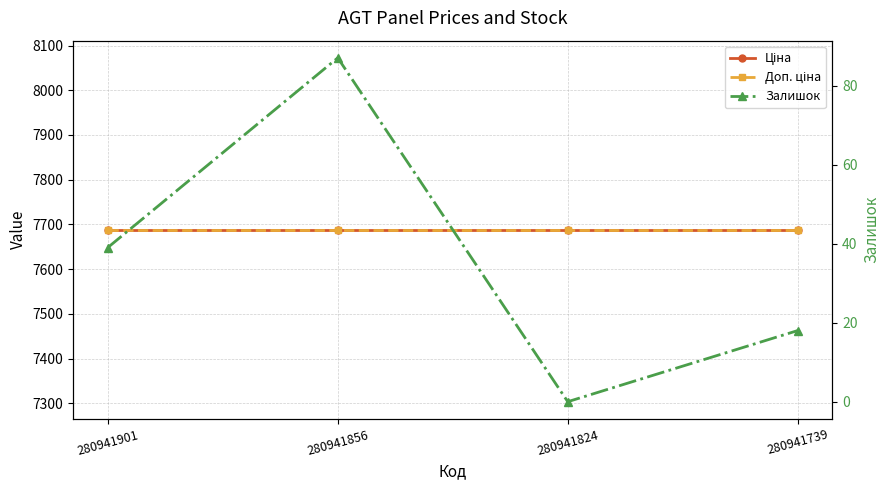

How many distinct data groups are displayed?

3